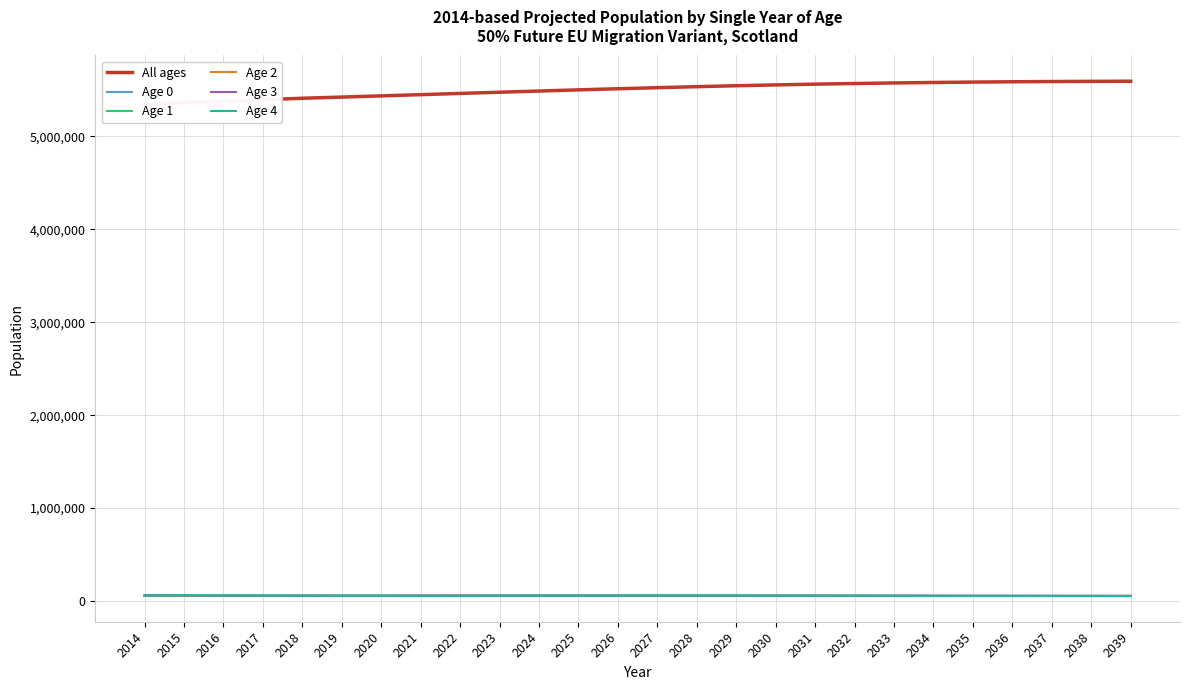

What value does the All ages series have at 2028, to the nearest 100?

5536100